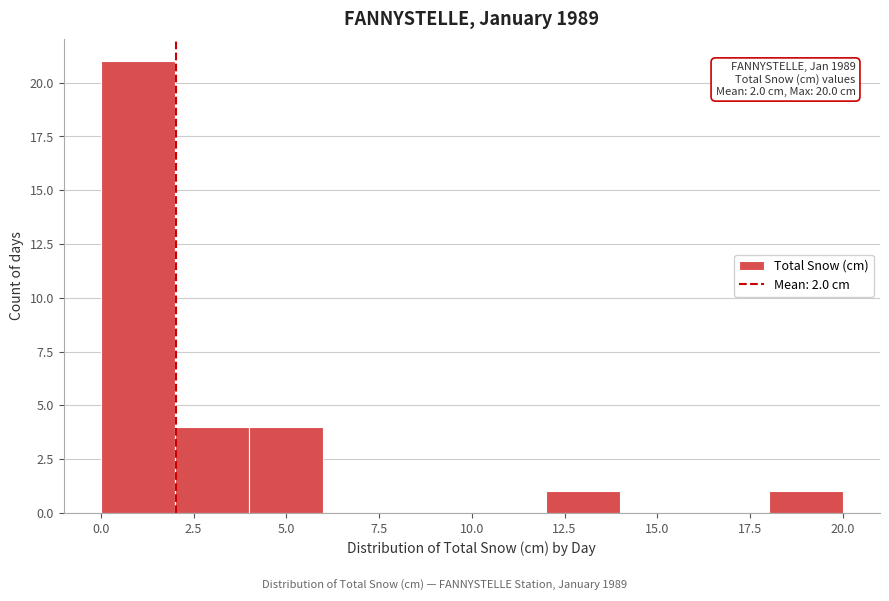

Over which range of the x-axis is the bar tallest?

0 to 2